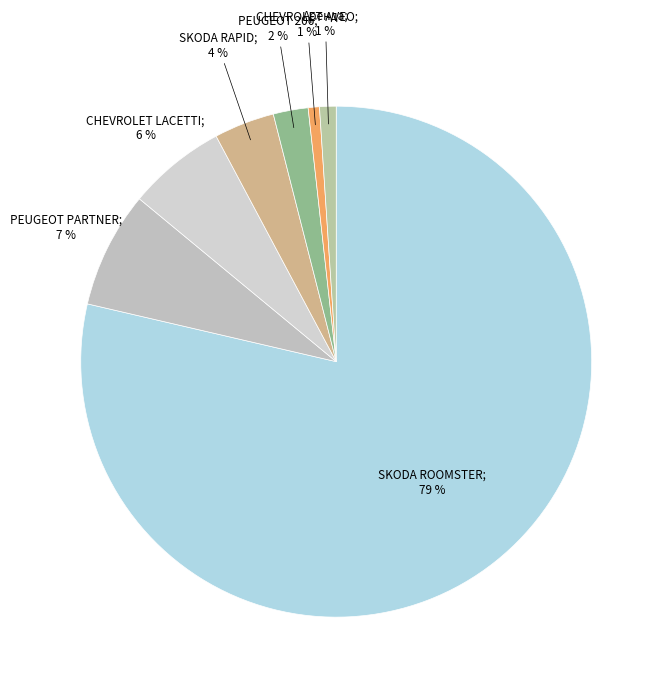

Rank the categories by value from lowest to highest.

CHEVROLET AVEO, Аренда, PEUGEOT 206, SKODA RAPID, CHEVROLET LACETTI, PEUGEOT PARTNER, SKODA ROOMSTER